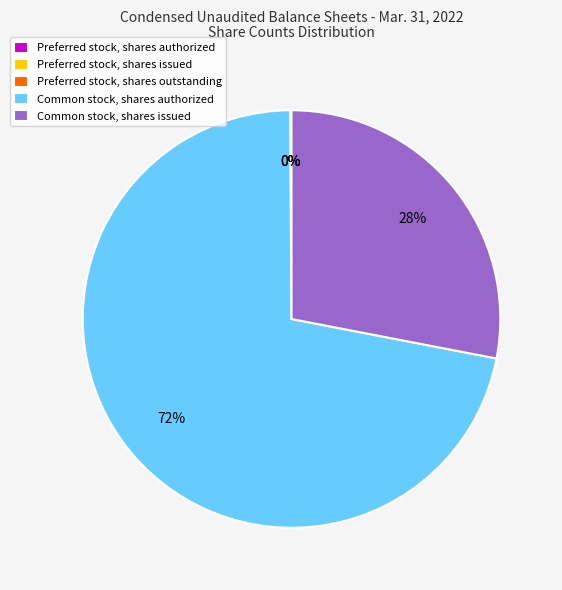

True or false: Preferred stock, shares authorized accounts for 1% of the total.

False